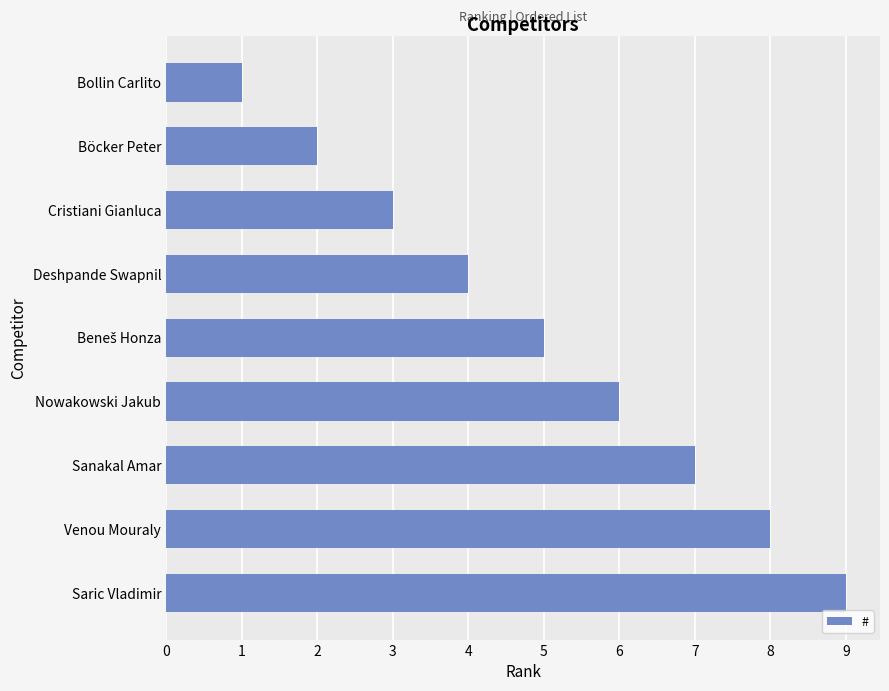

What is the difference between the maximum and minimum values?

8